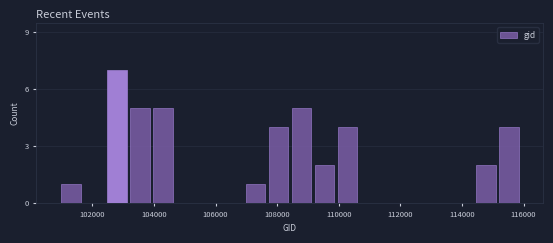

Around what value on the x-axis is the tallest bar? Give the approximate position of its centre, as read against the axis.

102800